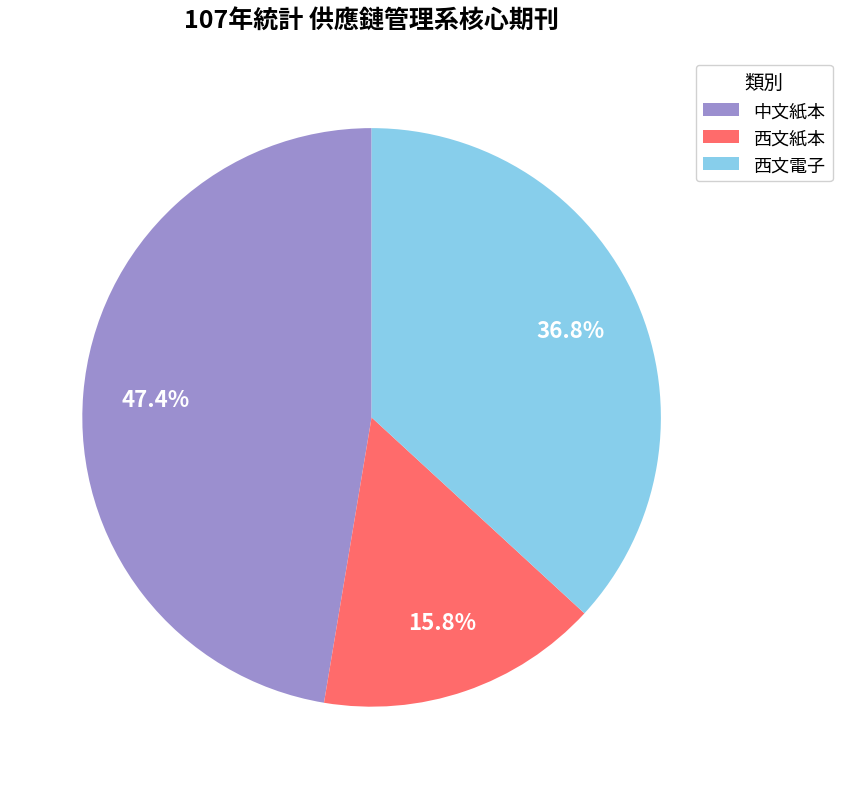

Which has a higher value, 西文電子 or 西文紙本?

西文電子